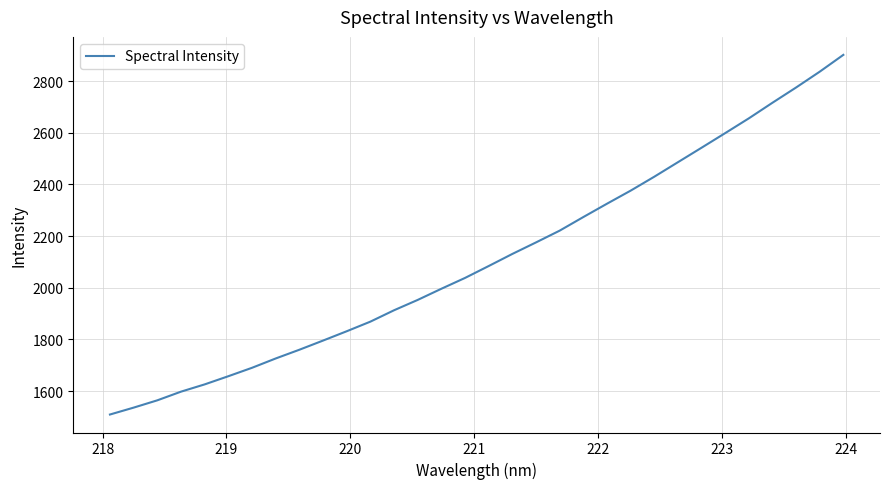

What is the difference between the maximum and minimum values?

1392.8